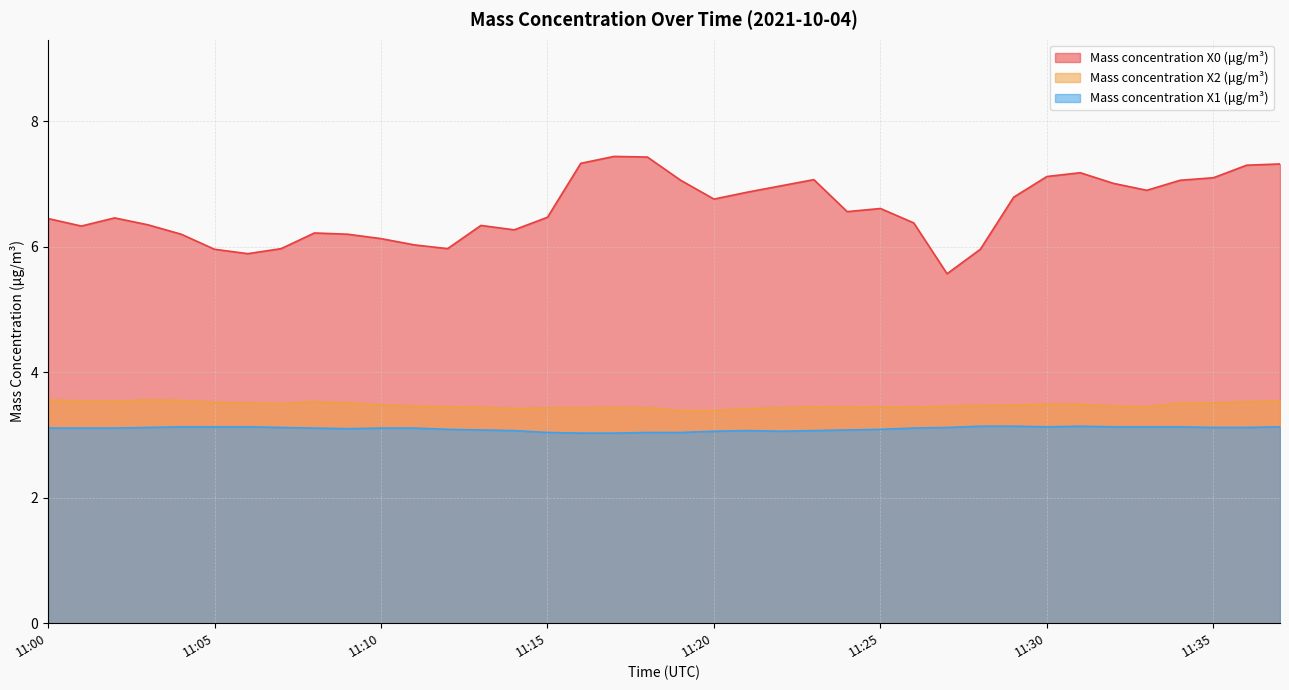

At which category does Mass concentration X1 (μg/m³) reach its first local peak?

11:21